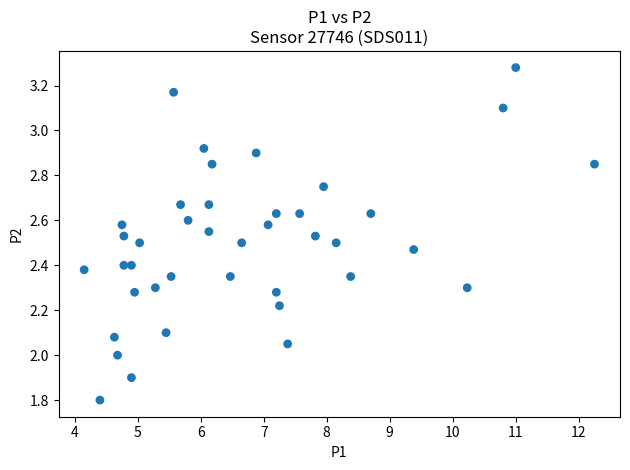

What is the range of Y values (max minus min)?

1.5